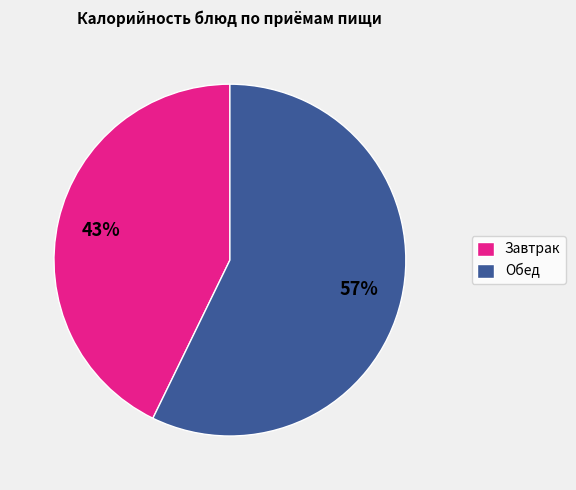

Is the sum of Завтрак and Обед greater than half?

Yes